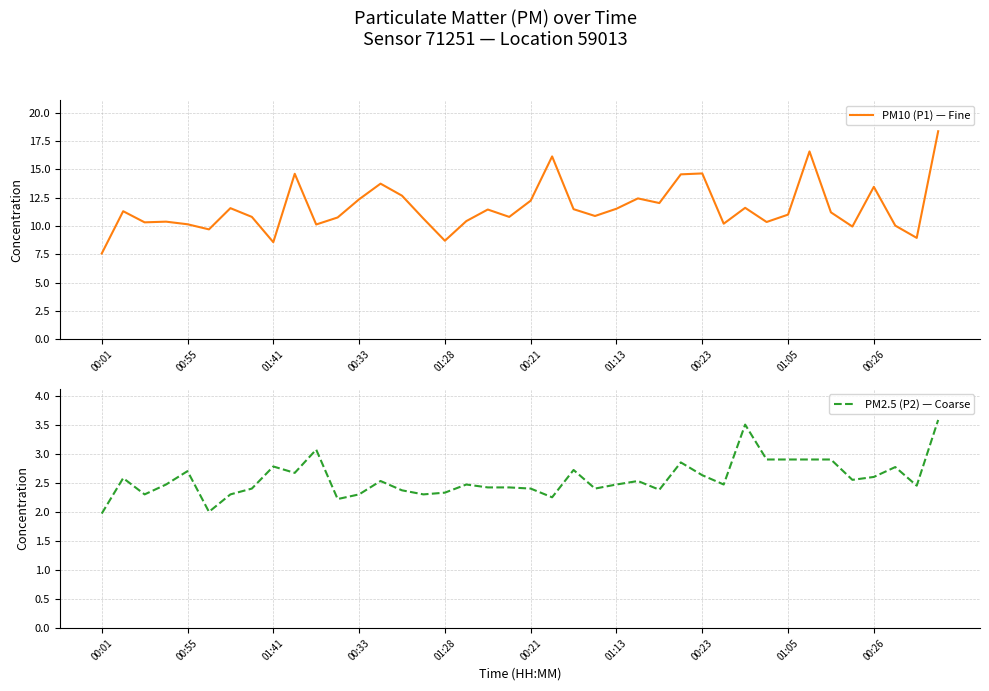

True or false: PM10 (P1) — Fine has more than 1 interior local peaks.

True